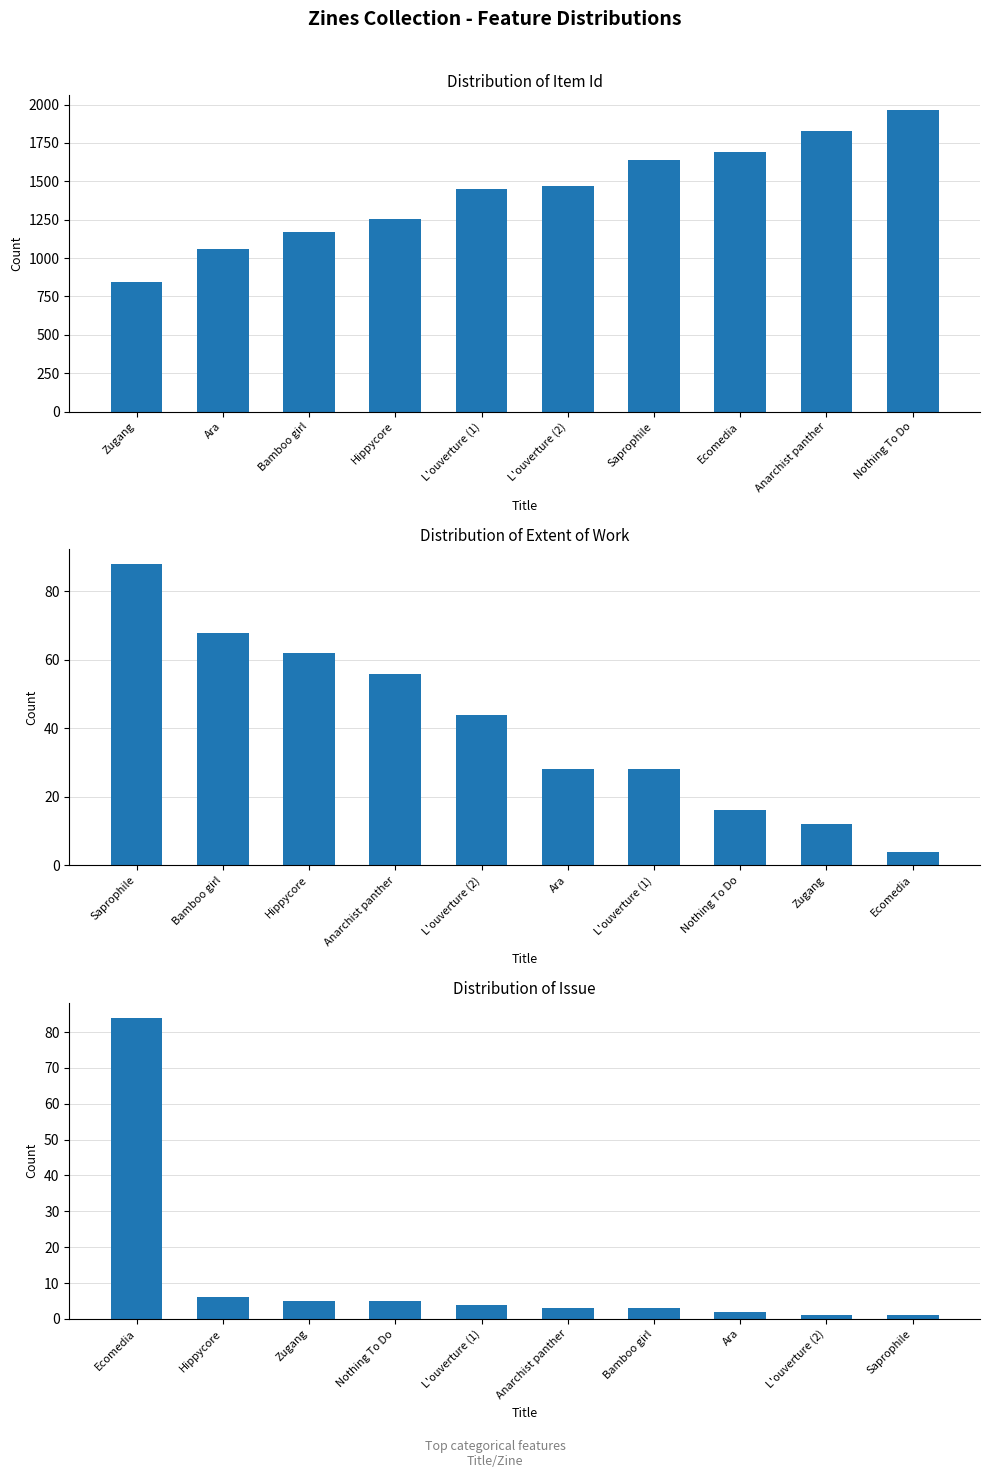

What are all the series names shown in the legend?

Item Id, Extent of Work, Issue